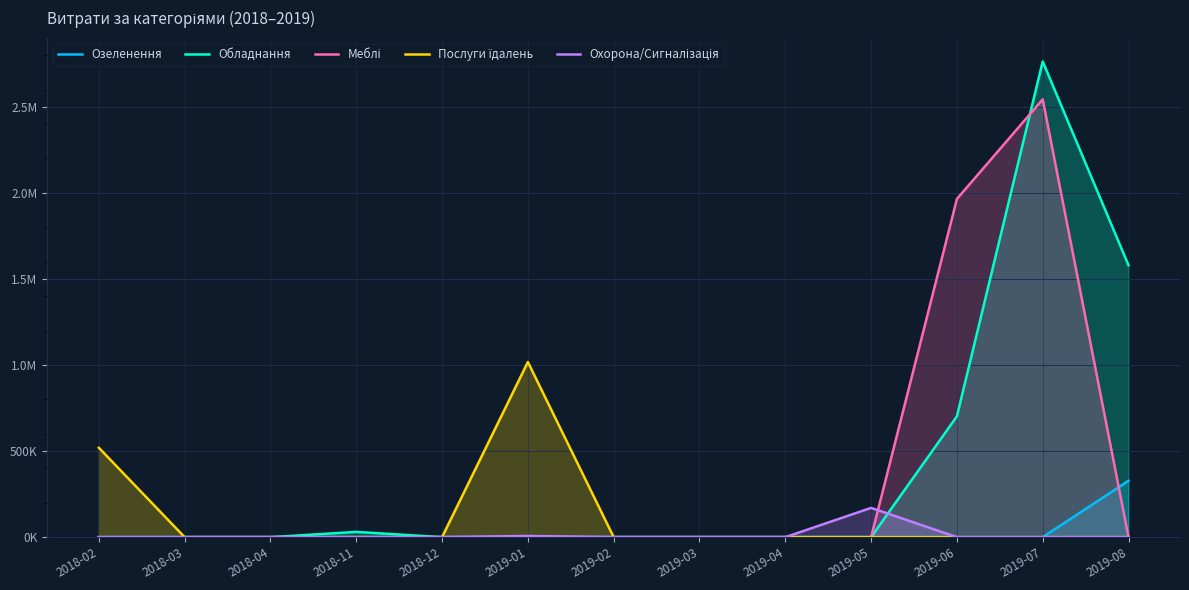

What is the difference between the maximum and second lowest values in the Охорона/Сигналізація series?

170068.0